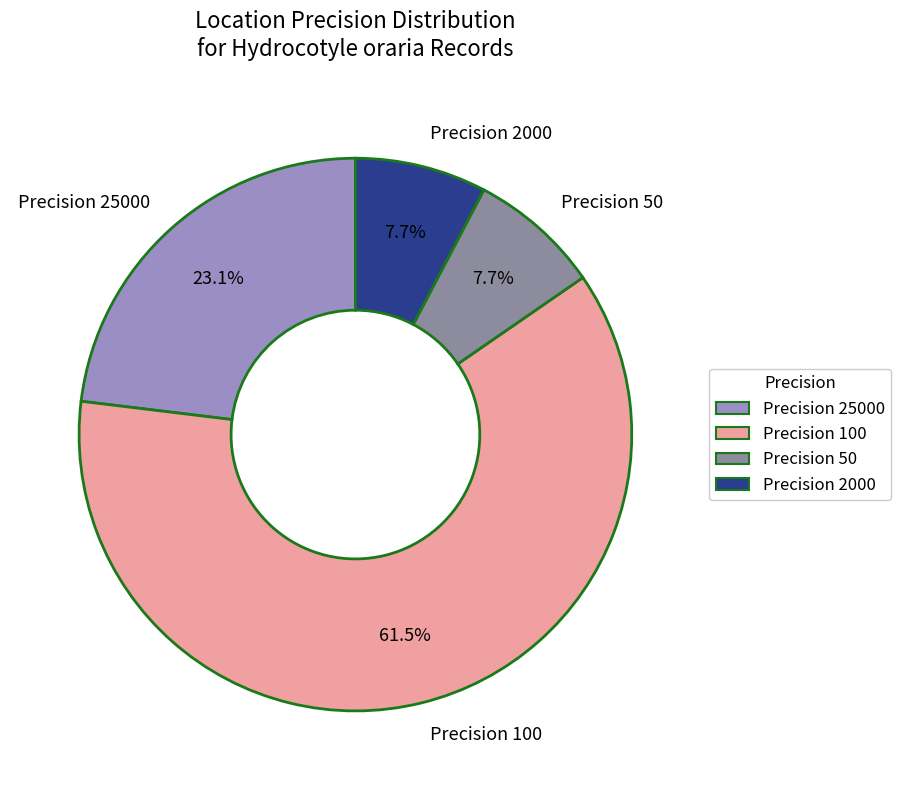

What is the largest slice in the pie chart?

Precision 100